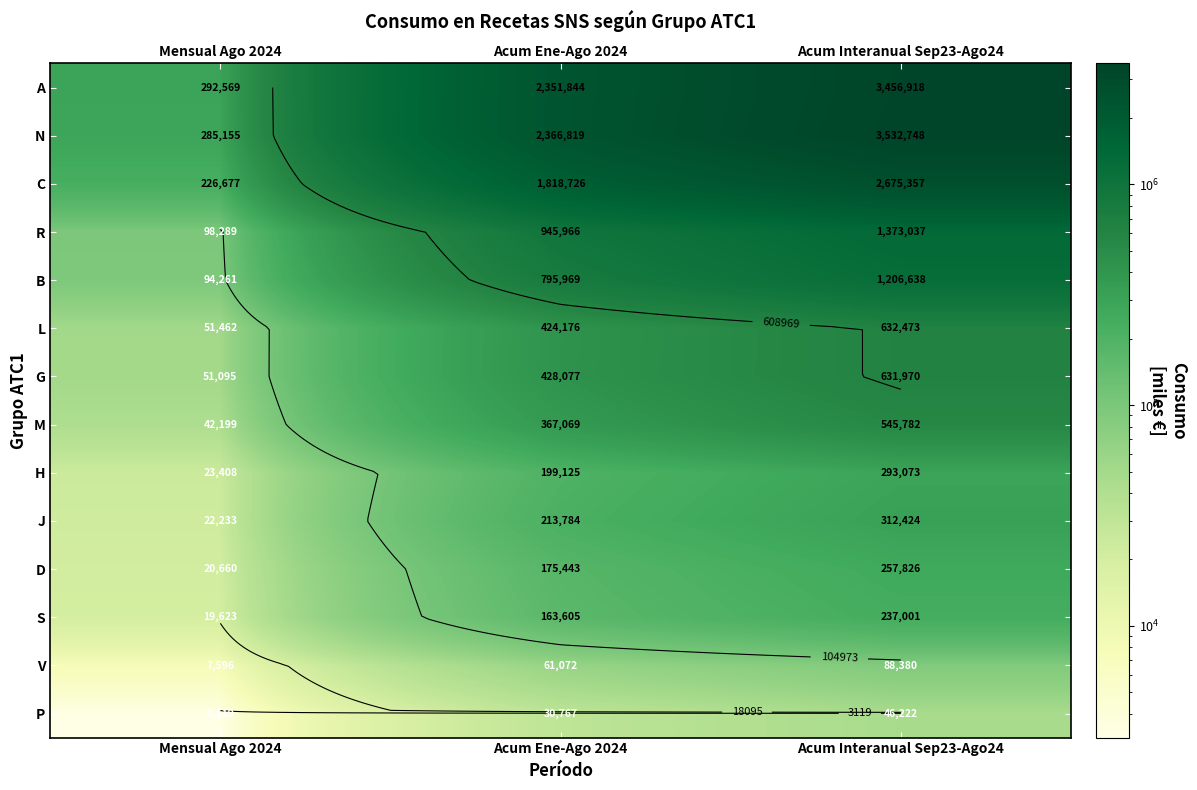

What is the total value across all series at Mensual Ago 2024?

1238344.3